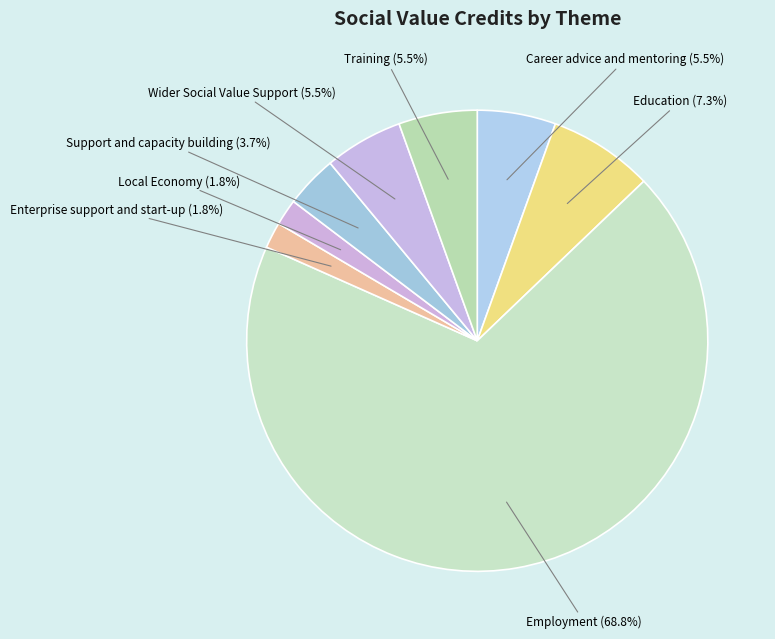

Do Career advice and mentoring and Employment together represent more than half of the pie?

Yes